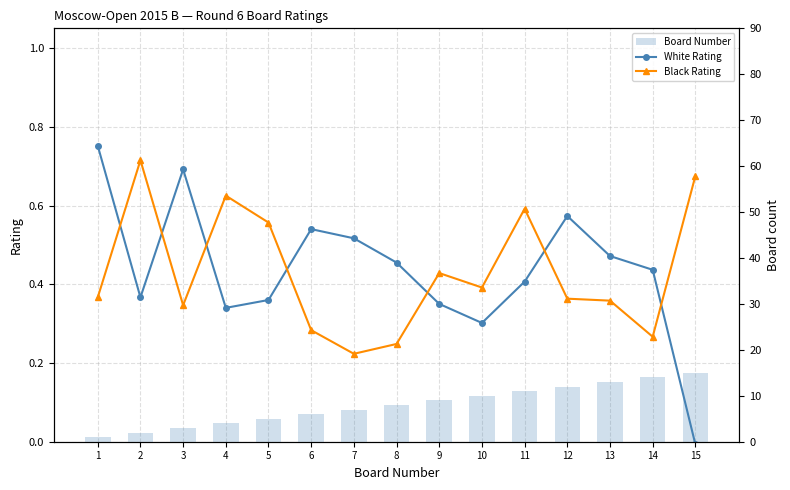

How many values in the White Rating series exceed 0?

14